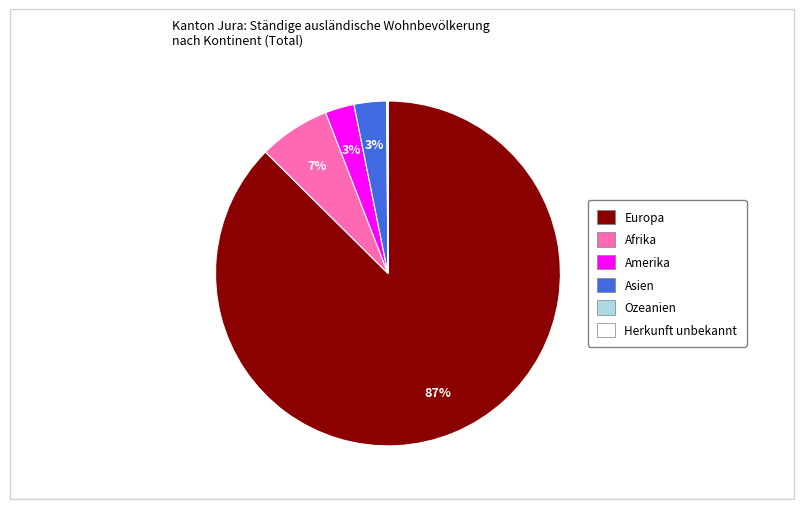

Which slice represents more than half of the pie?

Europa